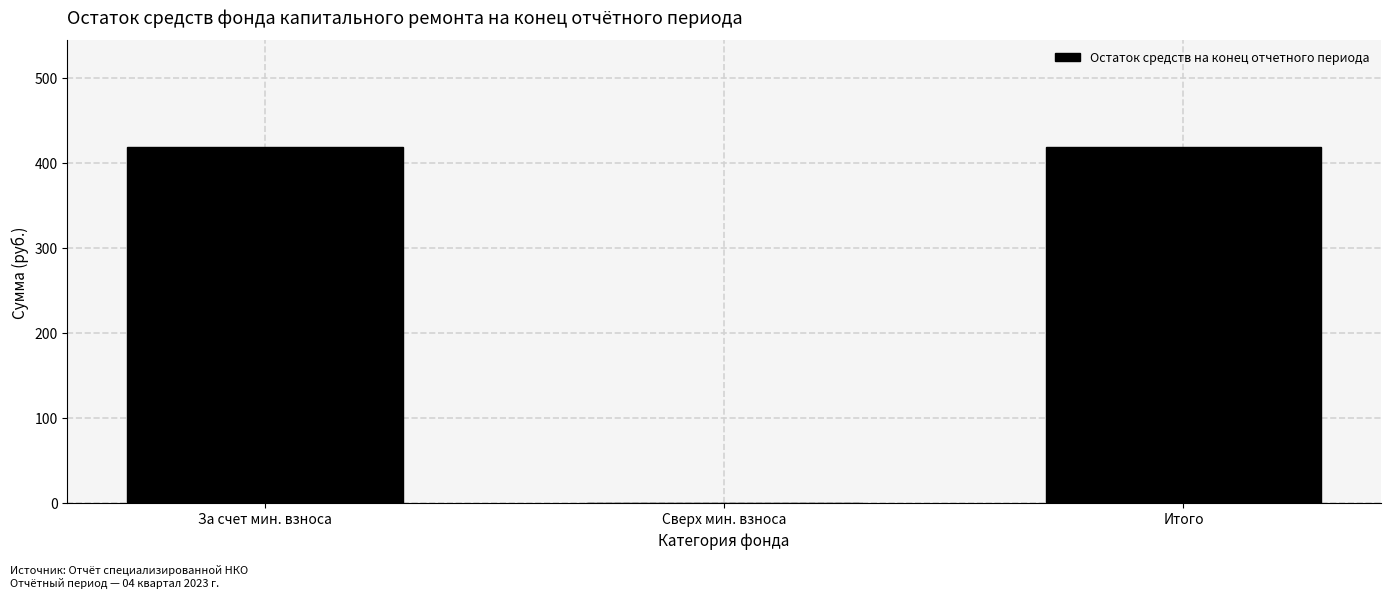

Reading left to right, list all the values displayed in this chart.

За счет мин. взноса=418.5	Сверх мин. взноса=0.0	Итого=418.5